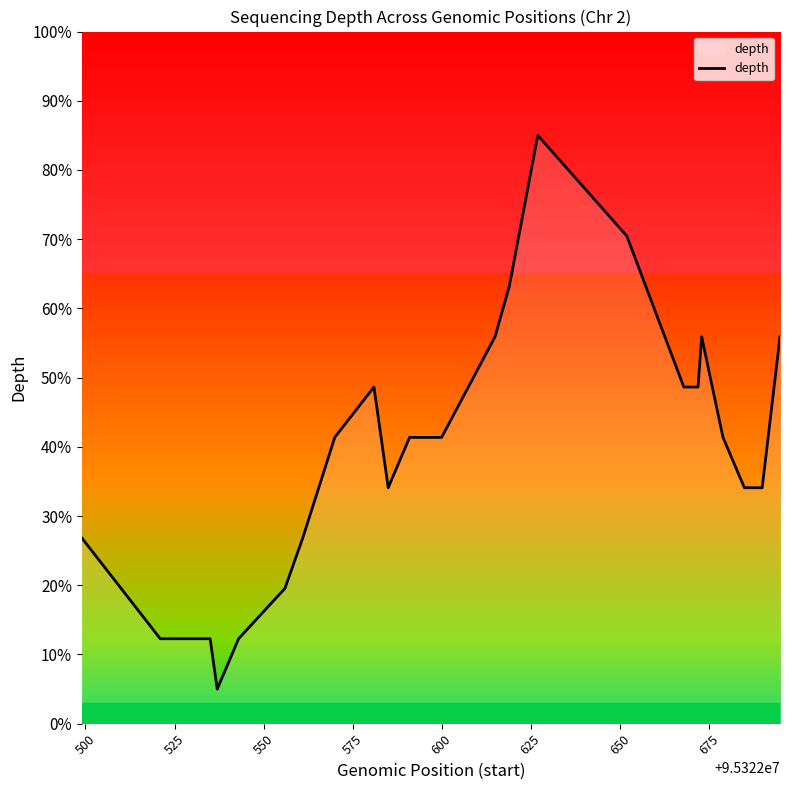

How many lines are shown in the chart?

1